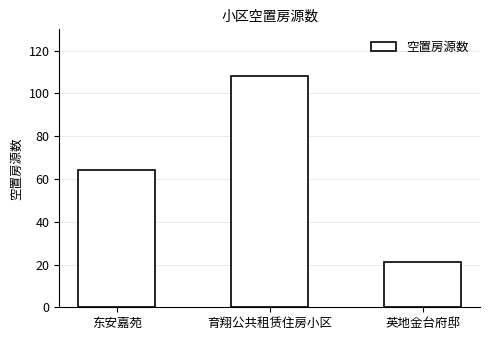

What is the change in value from 东安嘉苑 to 英地金台府邸?

-43